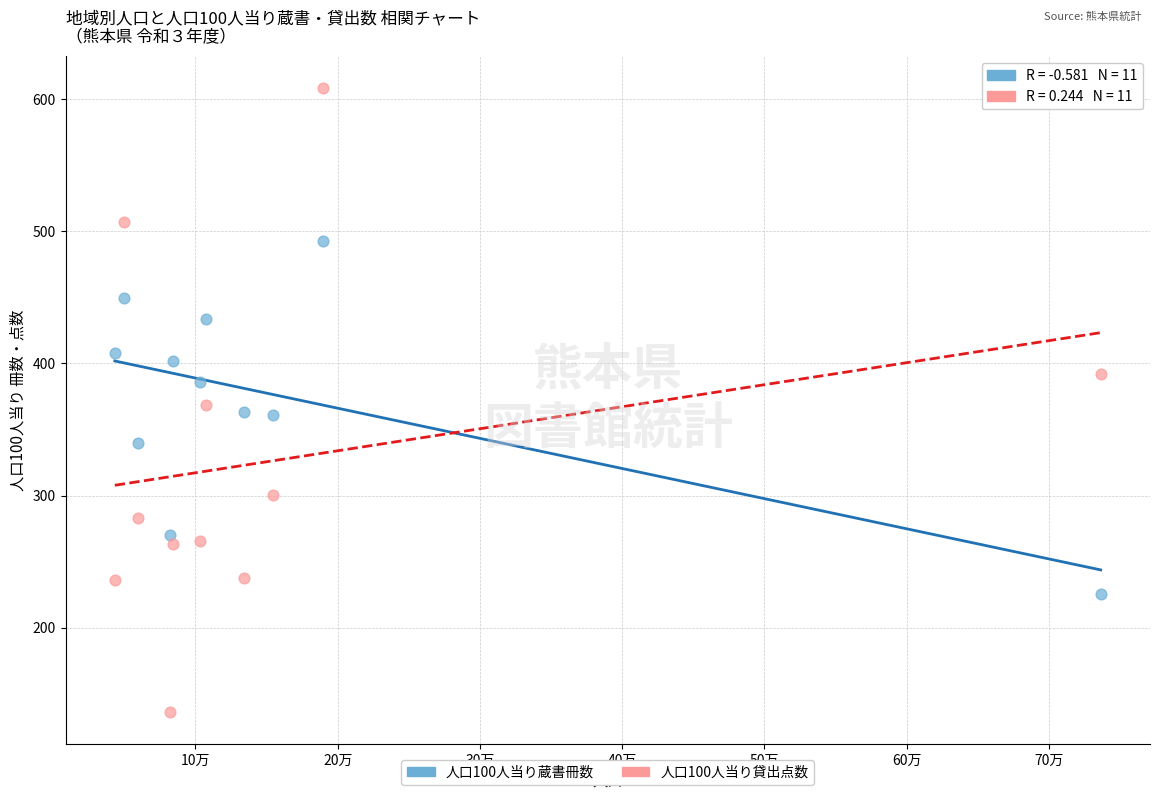

Across all data points, what is the range of Y values (max minus min)?

472.8